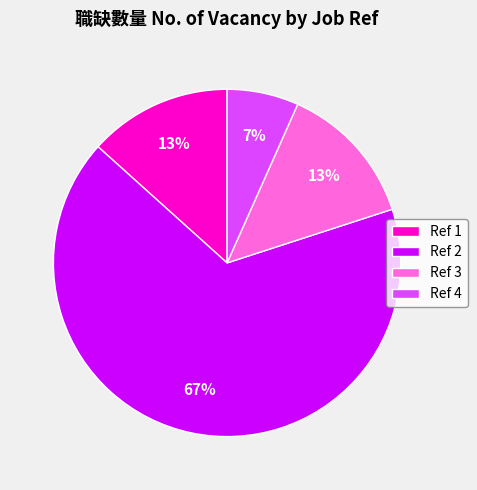

How many segments does this pie chart have?

4